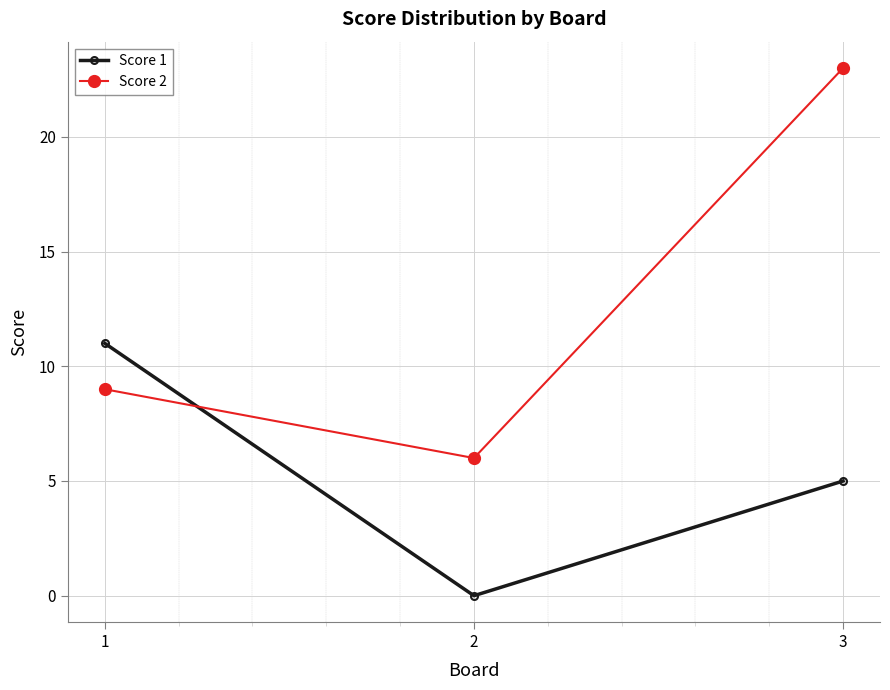

At which category does the chart reach its peak across all series?

3